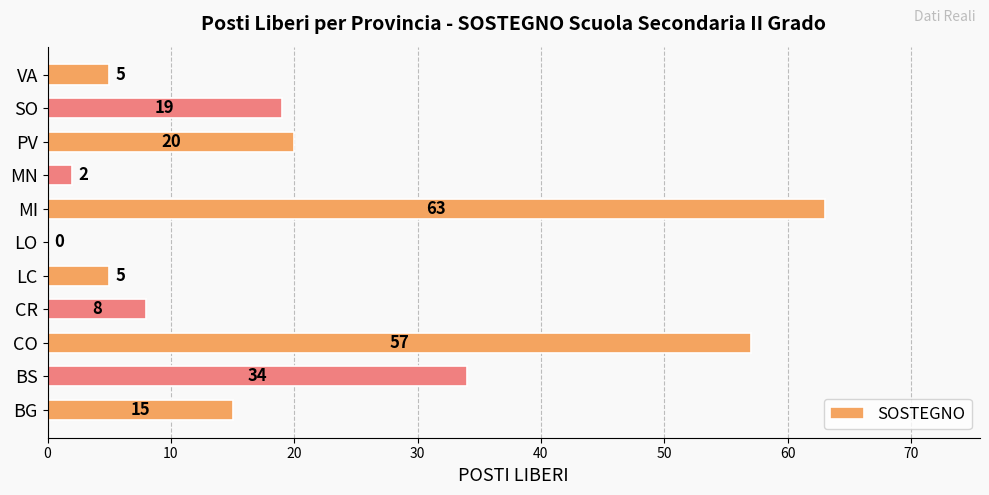

Reading bottom to top, extract all data points from this chart.

BG=15	BS=34	CO=57	CR=8	LC=5	LO=0	MI=63	MN=2	PV=20	SO=19	VA=5